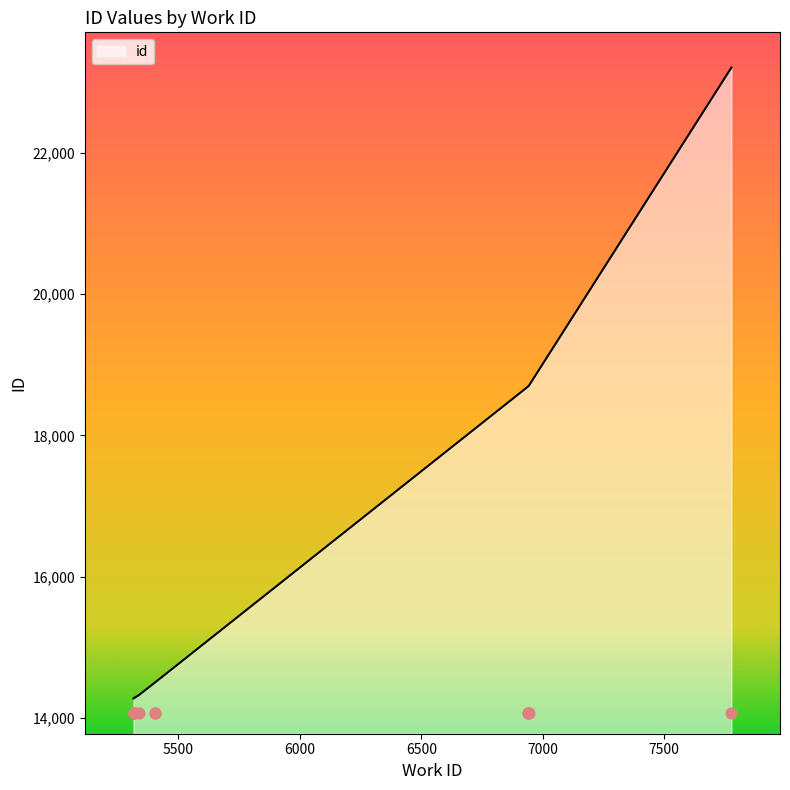

Approximately how many times larger is the value at 5406 compared to 6939?

0.8